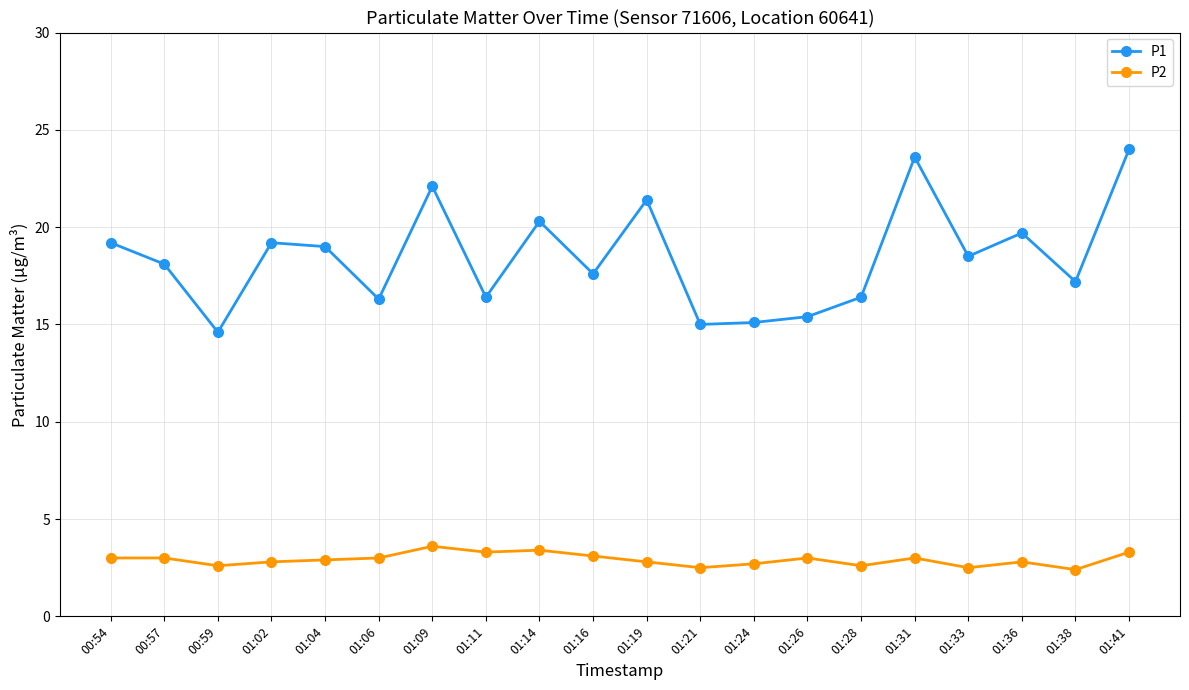

Rank the series at 01:26 from lowest to highest value.

P2, P1